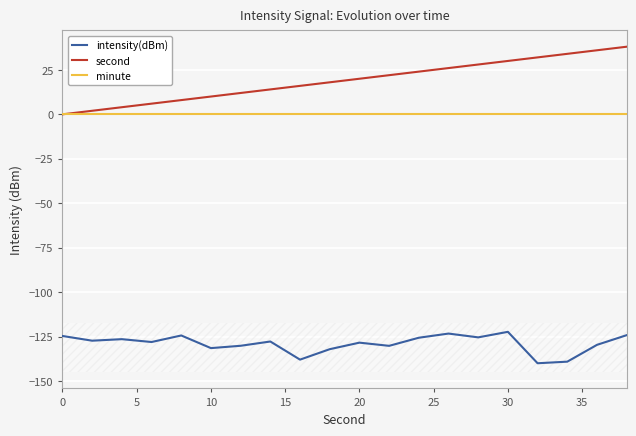

True or false: intensity(dBm) and second intersect in this chart.

False